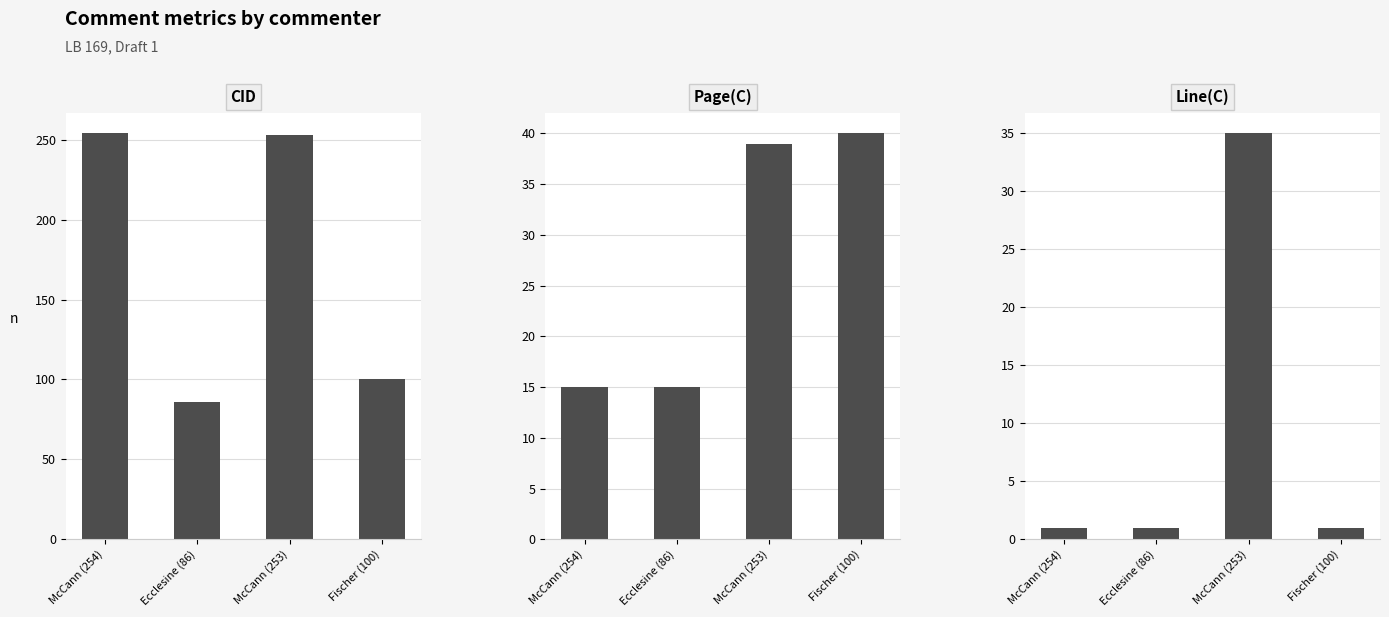

Are the bars horizontal?

No